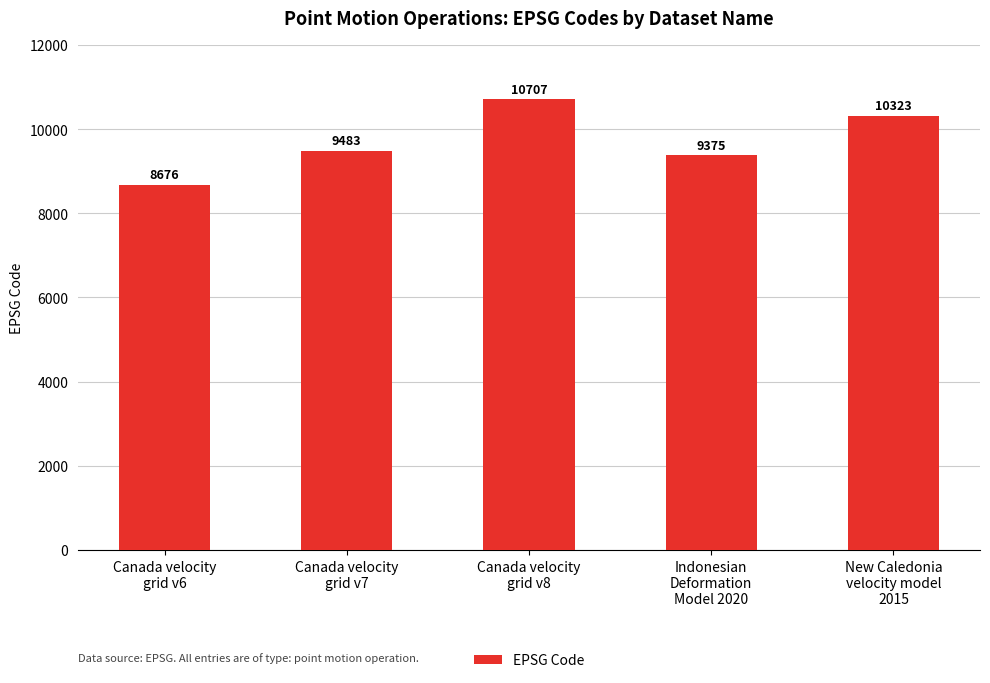

What is the difference between the maximum and minimum values?

2031